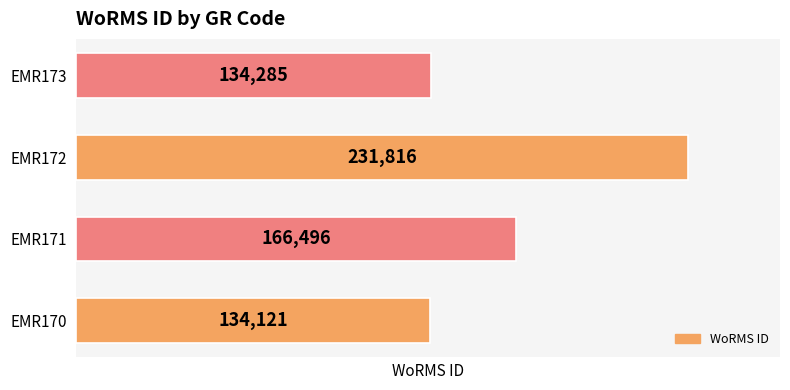

Where is the data nearest to the value 182968?

EMR171